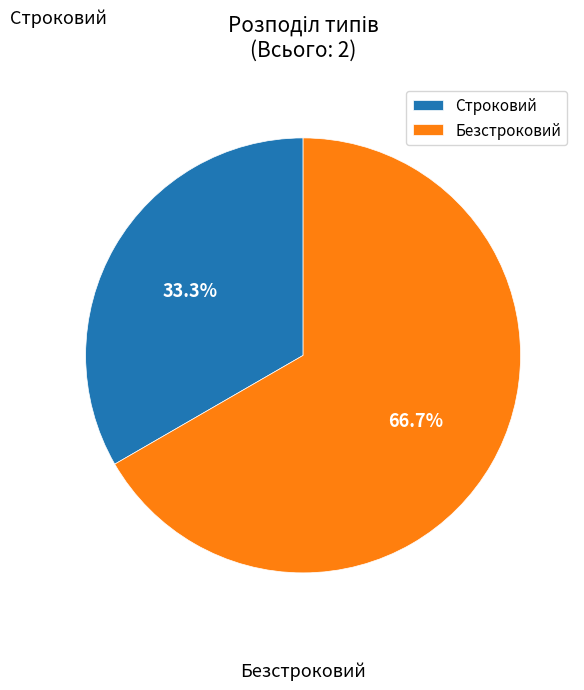

What is the majority slice?

Безстроковий